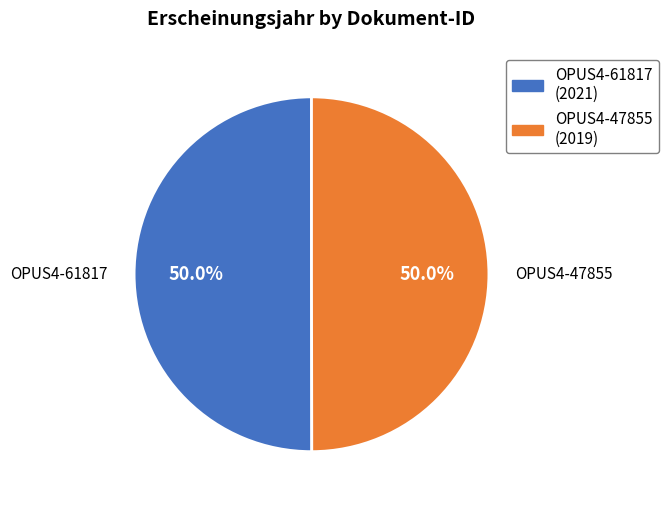

Is the sum of OPUS4-47855 (2019) and OPUS4-61817 (2021) greater than half?

Yes